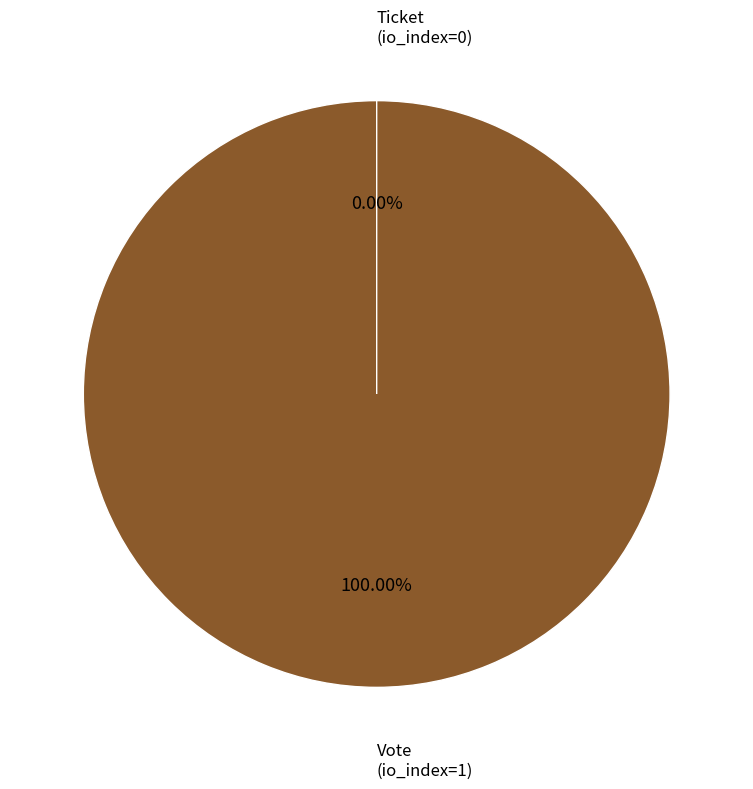

To the nearest percent, what is the average slice percentage?

50%